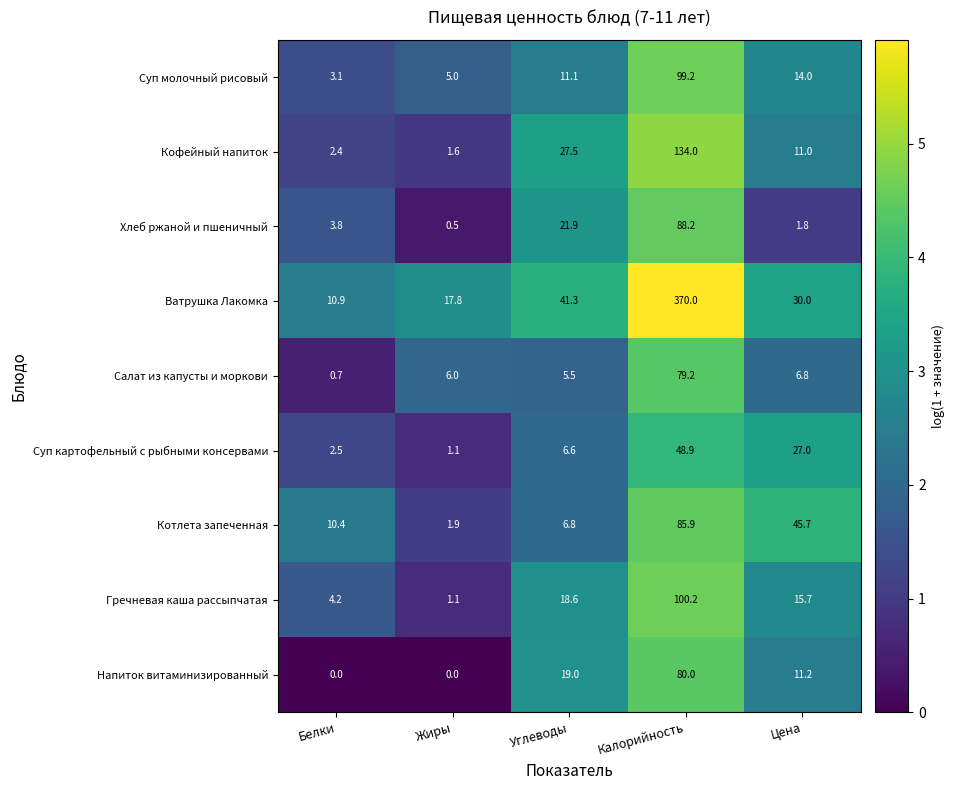

At how many categories does at least one series exceed 1?

5